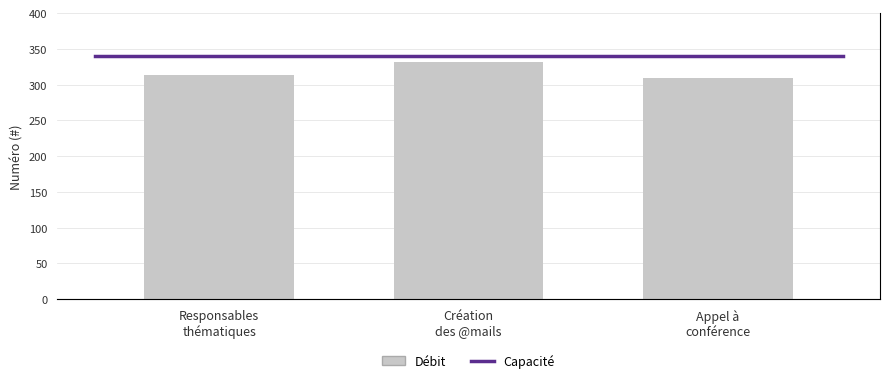

How many values are between 309 and 332?

3